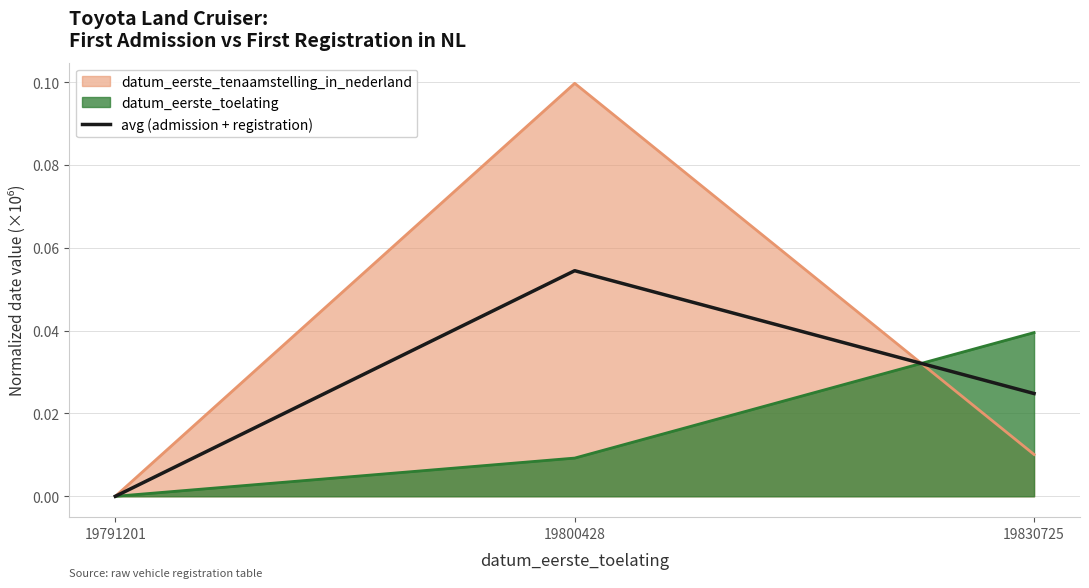

Reading right to left, list all the values displayed in this chart.

19830725=0.0	19800428=0.1	19791201=0.0